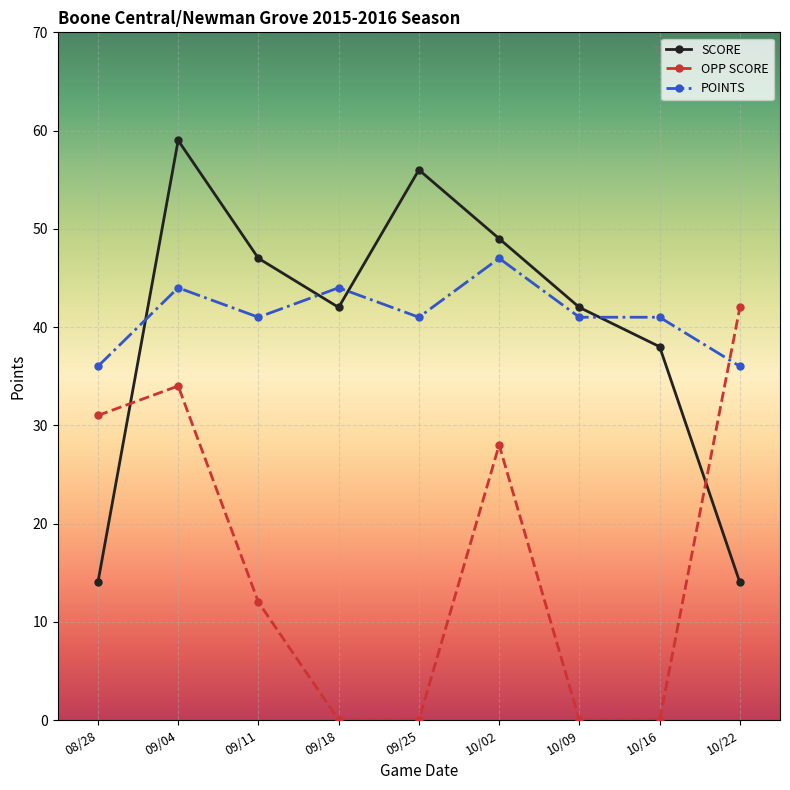

True or false: OPP SCORE has a value of 0 at 09/25.

True